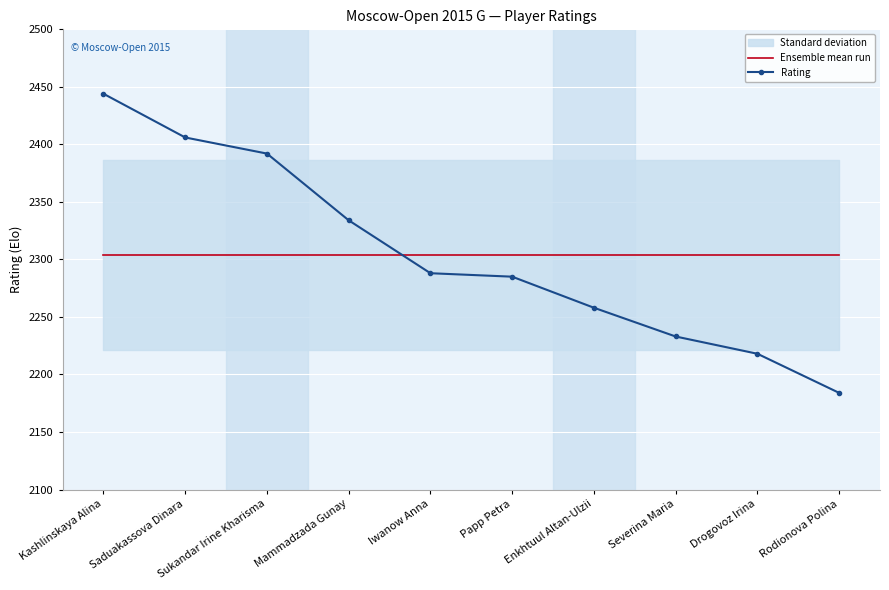

The Ensemble mean run series shows 2304.2 at Drogovoz Irina. True or false?

True